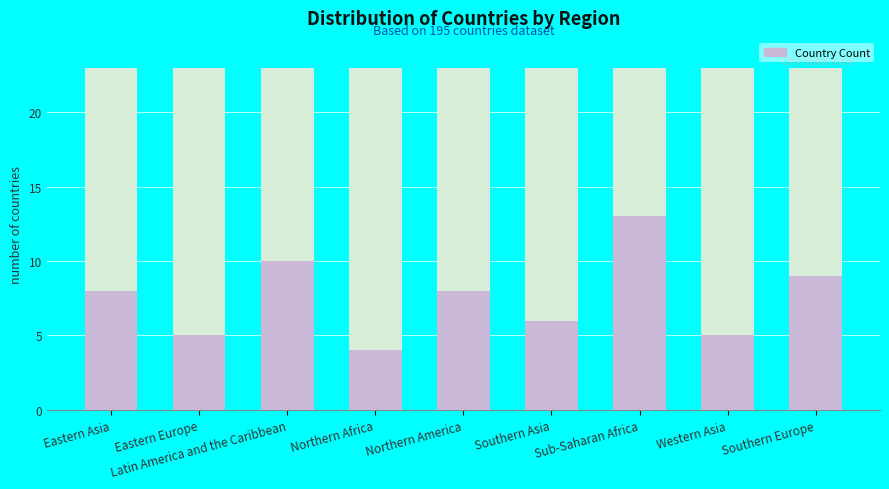

What is the change in value from Sub-Saharan Africa to Western Asia?

-8